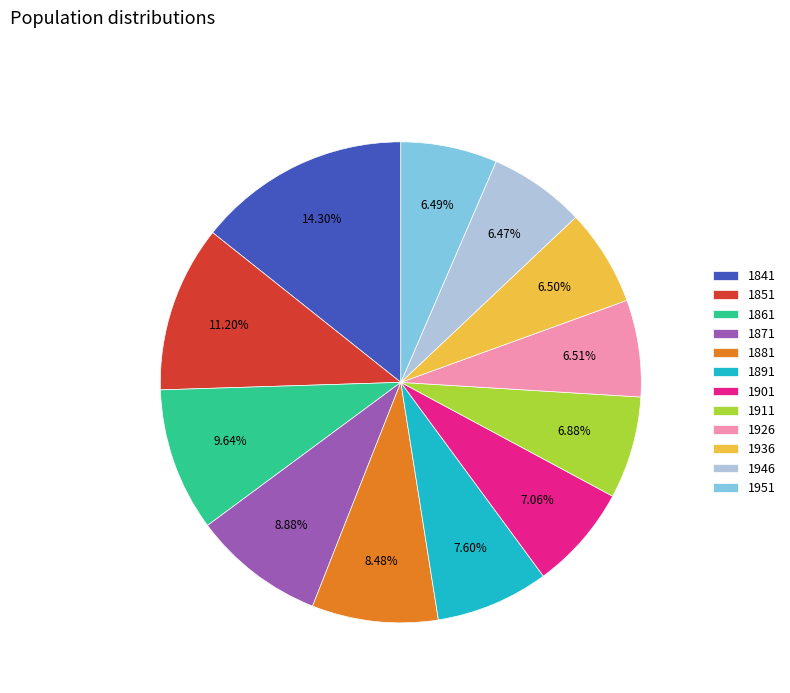

Do 1891 and 1946 together represent more than half of the pie?

No